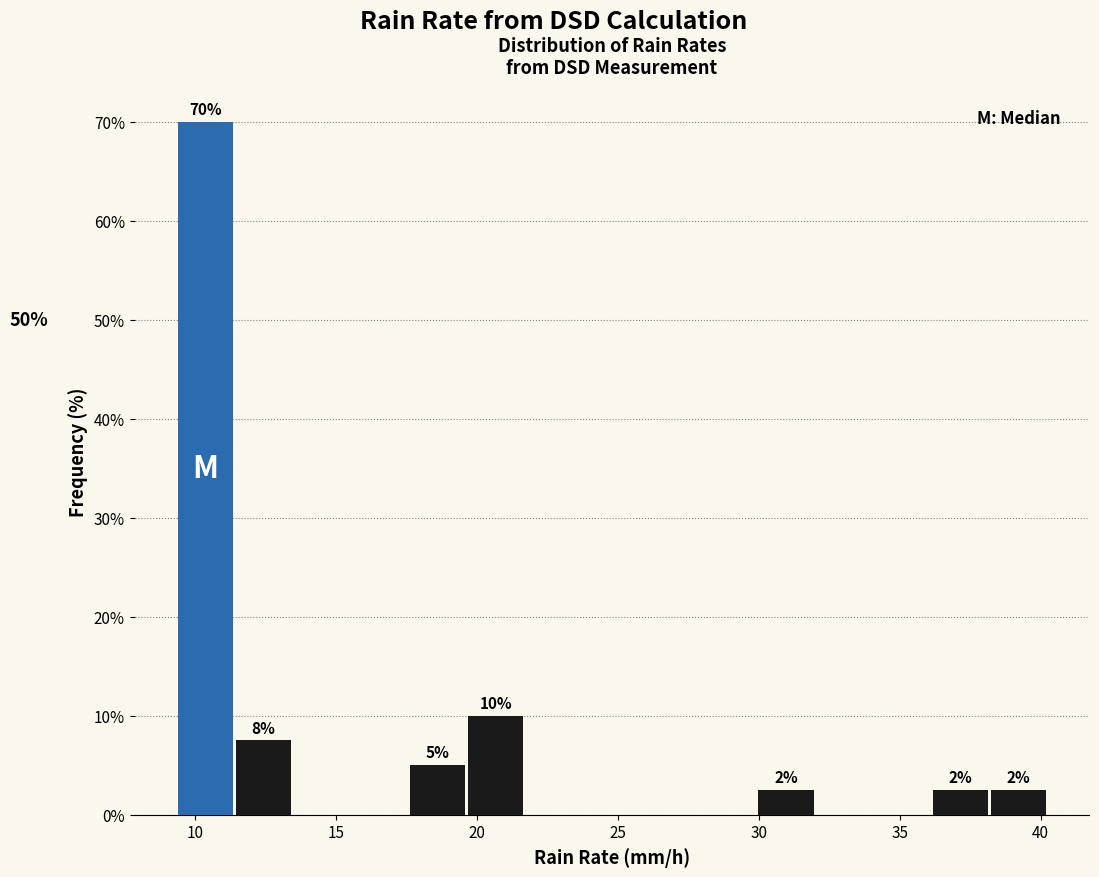

Over which range of the x-axis is the bar tallest?

9.5 to 11.5